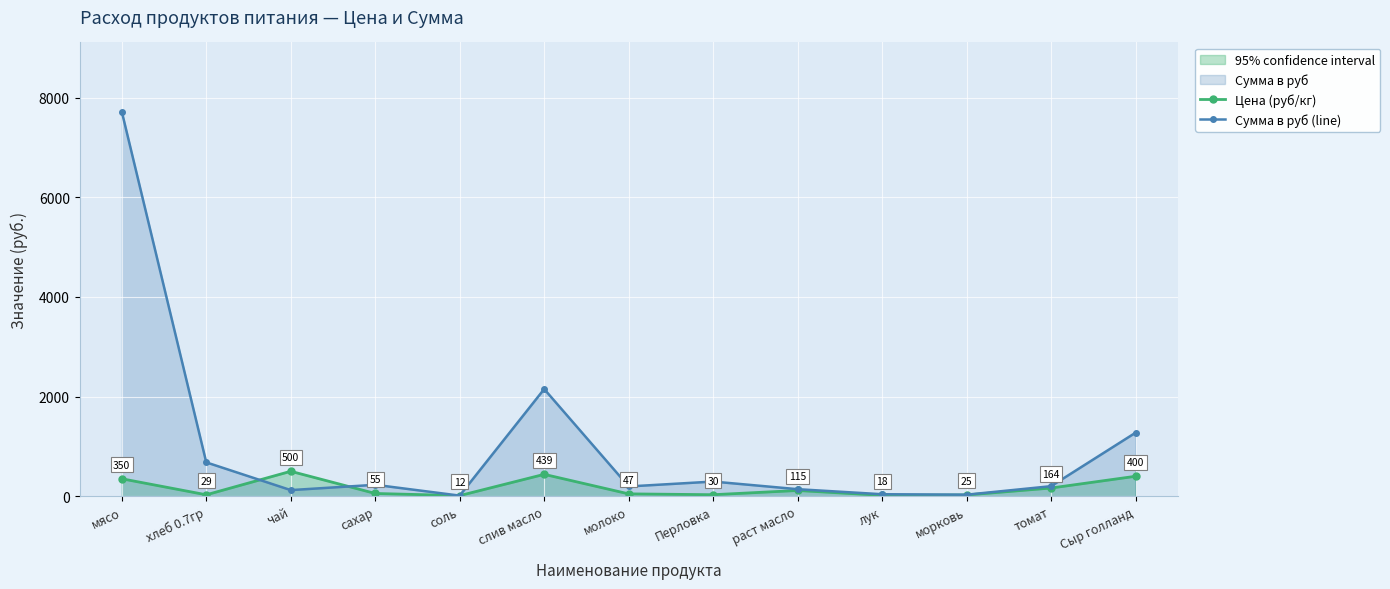

Reading left to right, list all the values displayed in this chart.

Цена (руб/кг): мясо=350.0	хлеб 0.7гр=28.6	чай=500.0	сахар=55.0	соль=12.0	слив масло=438.9	молоко=47.0	Перловка=30.0	раст масло=115.0	лук=18.0	морковь=25.0	томат=164.3	Сыр голланд=400.0
Сумма в руб (line): мясо=7717.5	хлеб 0.7гр=679.0	чай=122.5	сахар=229.1	соль=11.8	слив масло=2150.6	молоко=195.8	Перловка=294.0	раст масло=140.9	лук=39.7	морковь=30.6	томат=201.3	Сыр голланд=1274.0